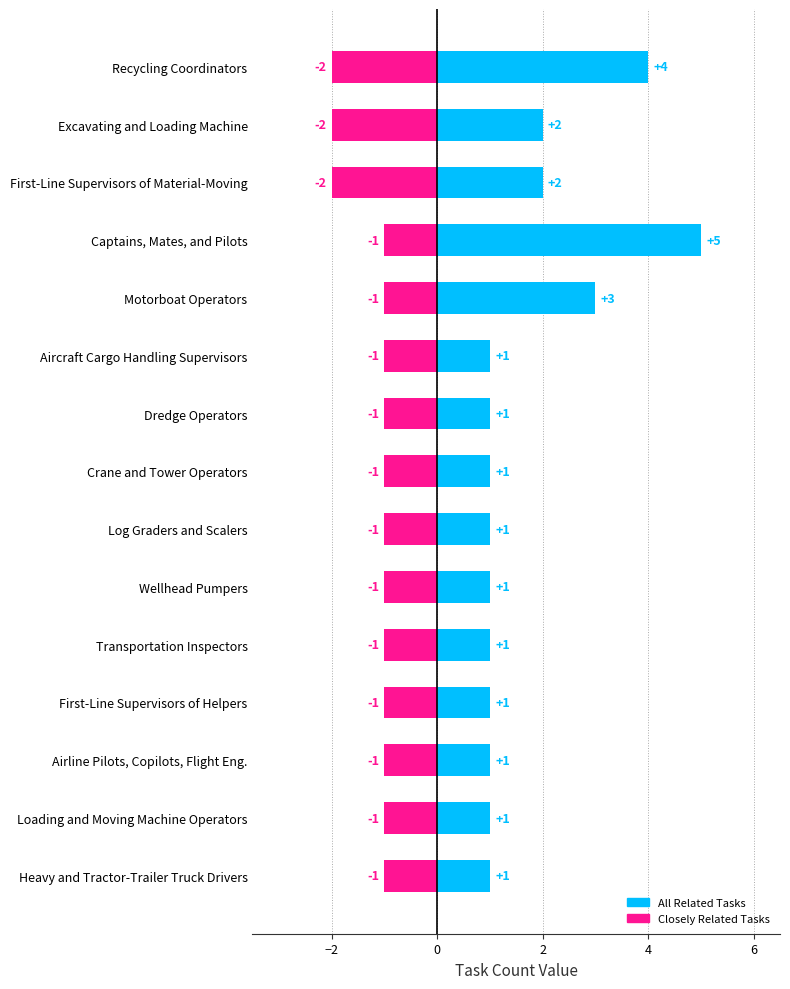

How many groups of bars are there?

15